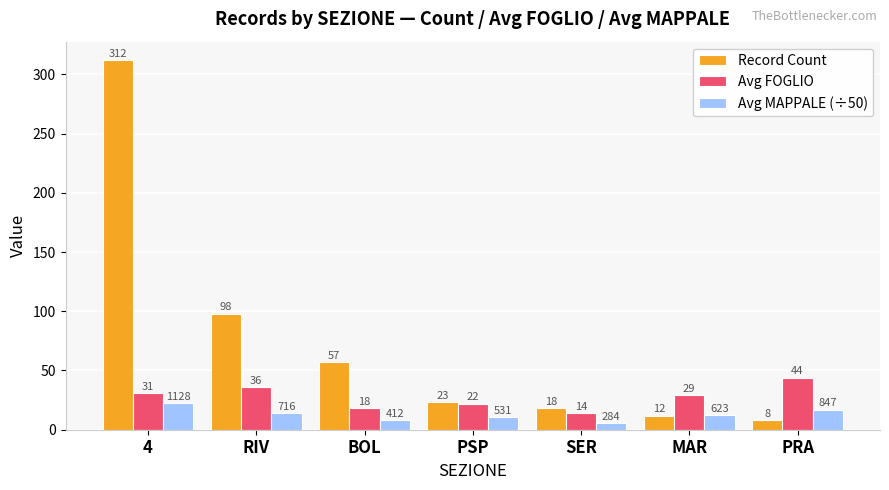

The Avg FOGLIO series shows 29.0 at MAR. True or false?

True